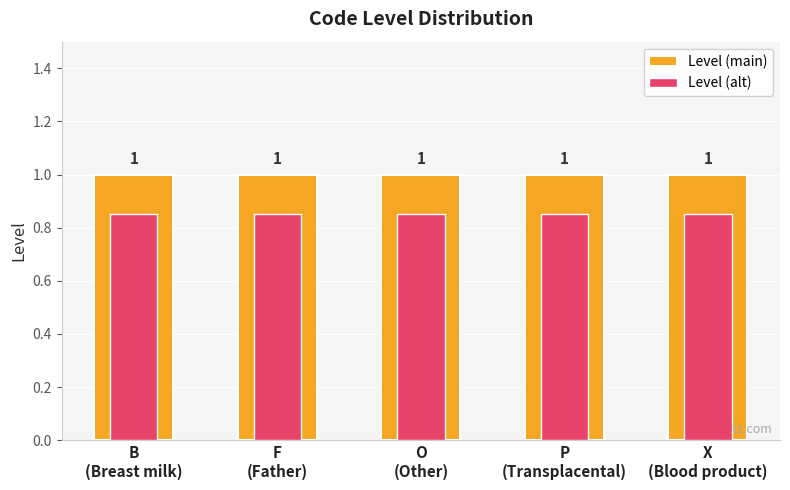

Reading left to right, list all the values displayed in this chart.

Level (main): B
(Breast milk)=1.0	F
(Father)=1.0	O
(Other)=1.0	P
(Transplacental)=1.0	X
(Blood product)=1.0
Level (alt): B
(Breast milk)=0.8	F
(Father)=0.8	O
(Other)=0.8	P
(Transplacental)=0.8	X
(Blood product)=0.8